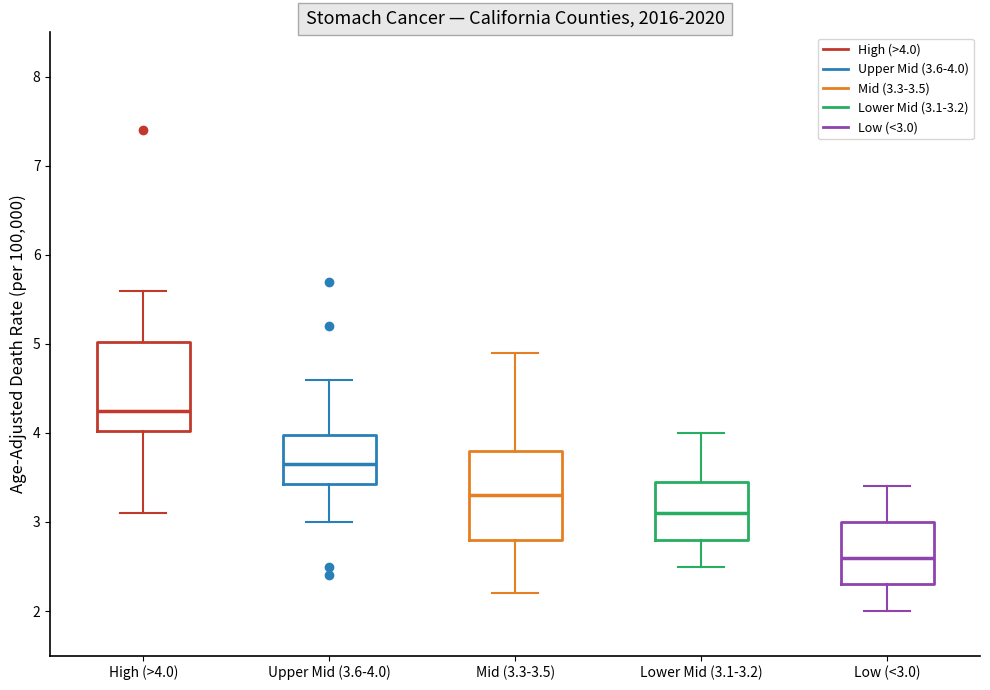

Reading left to right, transcribe this box plot: for each box, give where its median line is, the range the box spans, and where its two whiskers end, as read against the y-axis. The values are not printed on the chart, so give them approximately, as read against the axis.

High (>4.0): median 4.3, box 4.0 to 5.0, whiskers 3.1 to 5.6
Upper Mid (3.6-4.0): median 3.7, box 3.4 to 4.0, whiskers 3.0 to 4.6
Mid (3.3-3.5): median 3.3, box 2.8 to 3.8, whiskers 2.2 to 4.9
Lower Mid (3.1-3.2): median 3.1, box 2.8 to 3.5, whiskers 2.5 to 4.0
Low (<3.0): median 2.6, box 2.3 to 3.0, whiskers 2.0 to 3.4